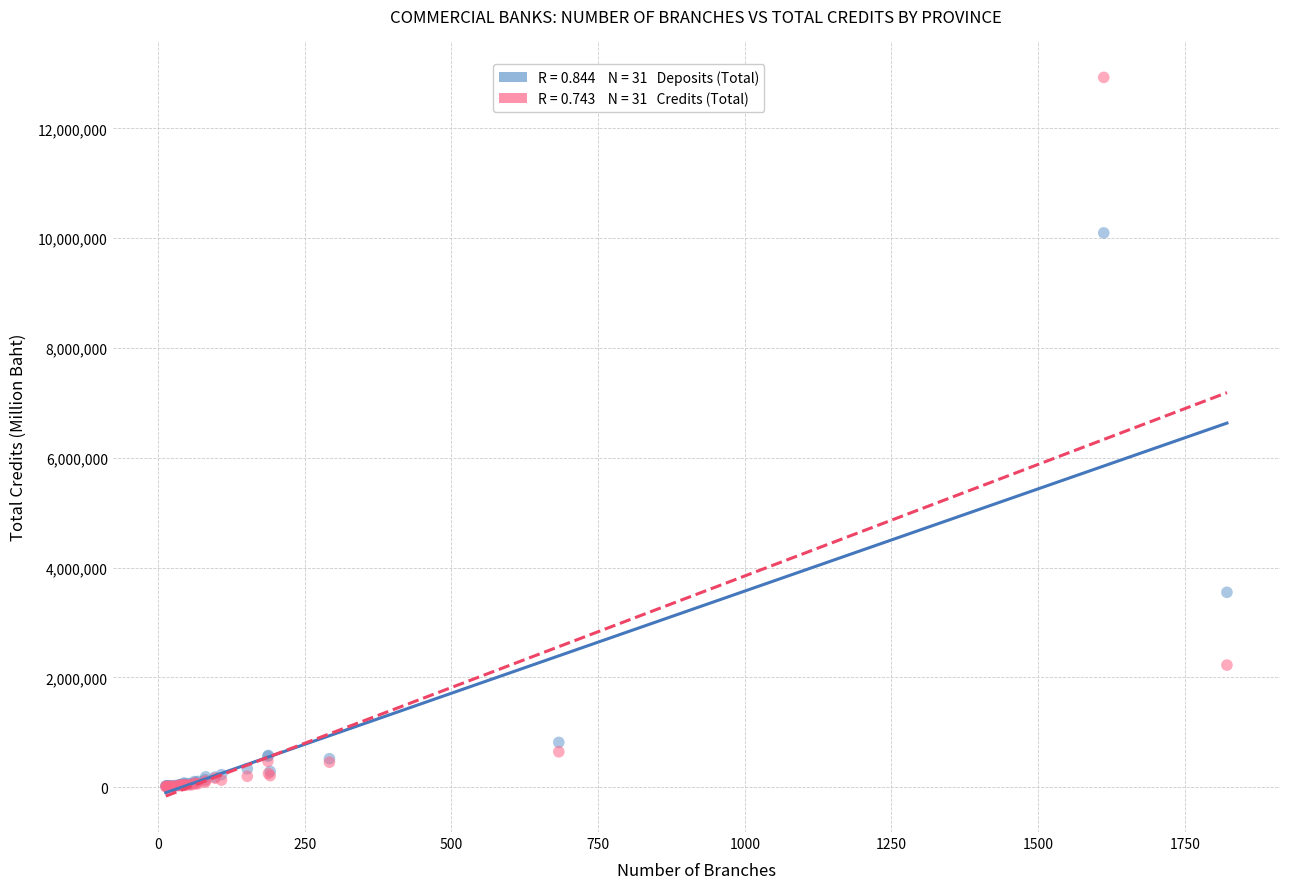

Across all series, what Y value is closest to 6468722?

3548362